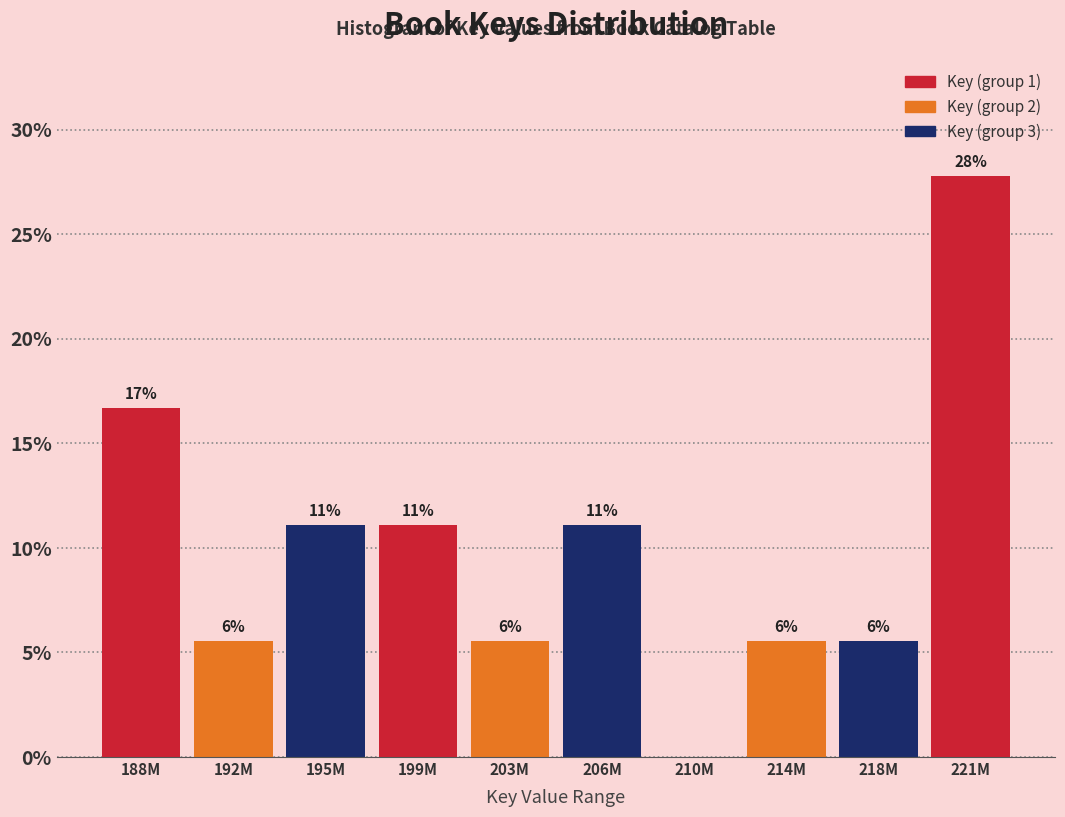

Are the bars horizontal?

No